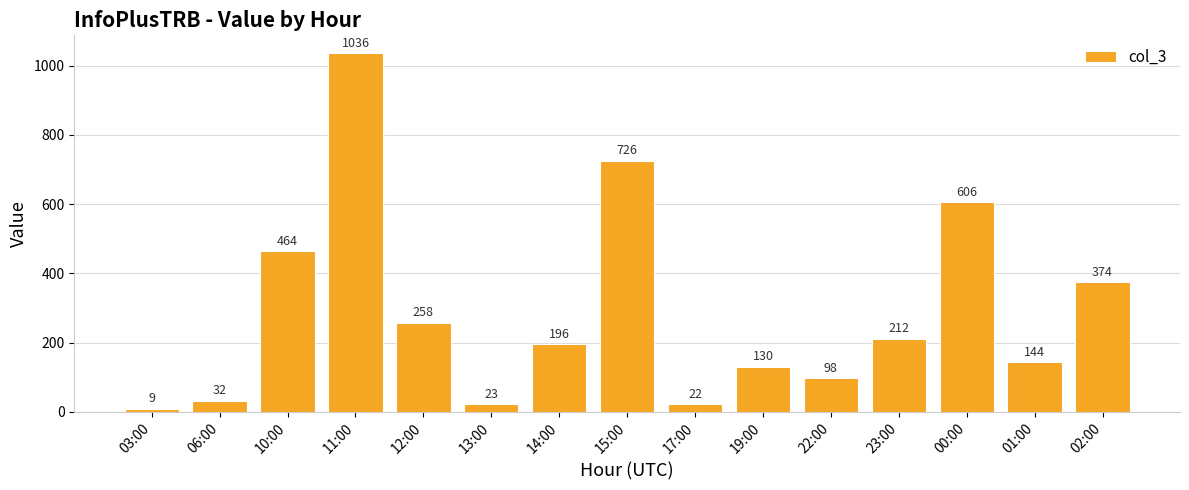

Between 03:00 and 13:00, which is larger?

13:00